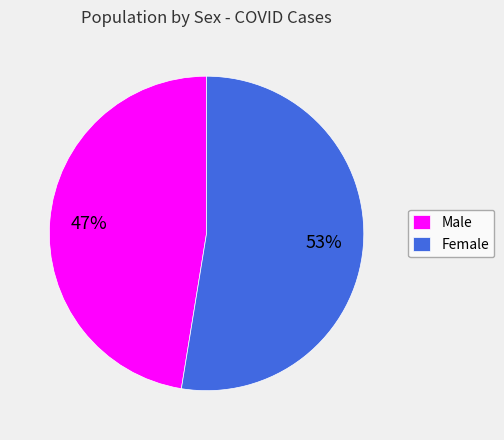

What is the ratio of the value at Male to the value at Female?

0.9